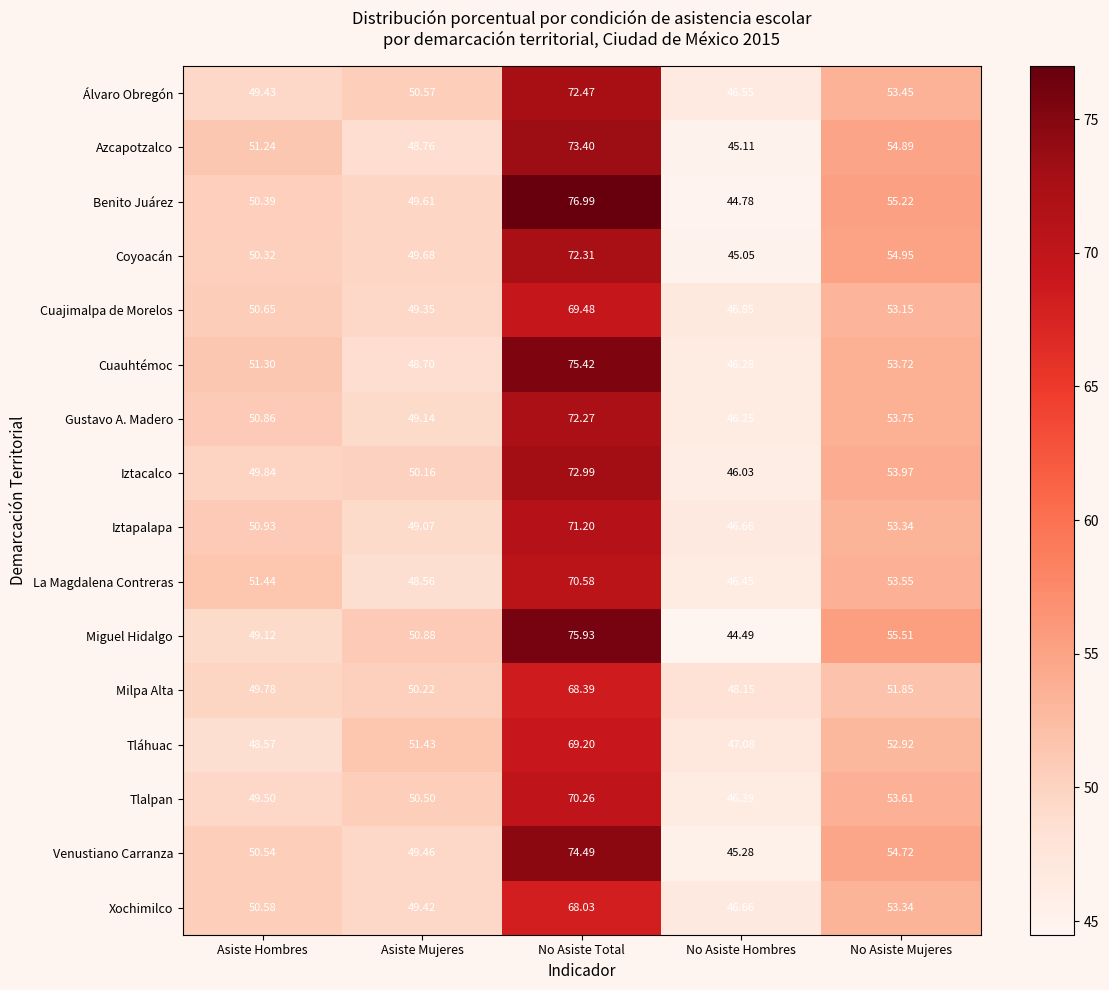

At which label is Tlalpan closest to 58?

No Asiste Mujeres